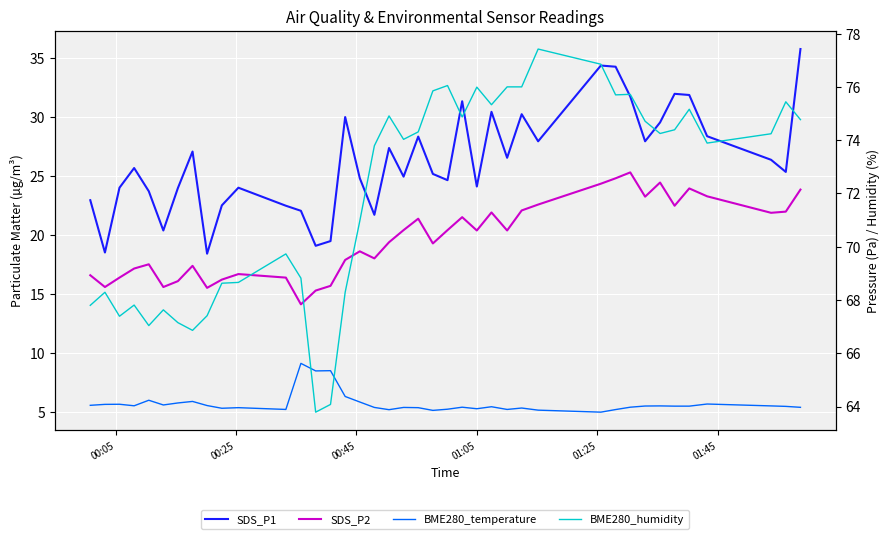

At which label does BME280_temperature first exceed 5?

00:05